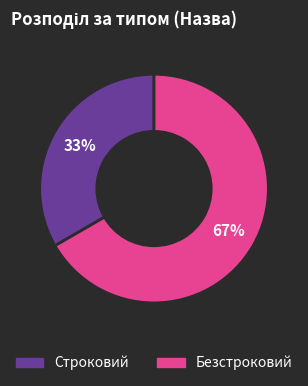

What is the ratio of the value at Безстроковий to the value at Строковий?

2.0